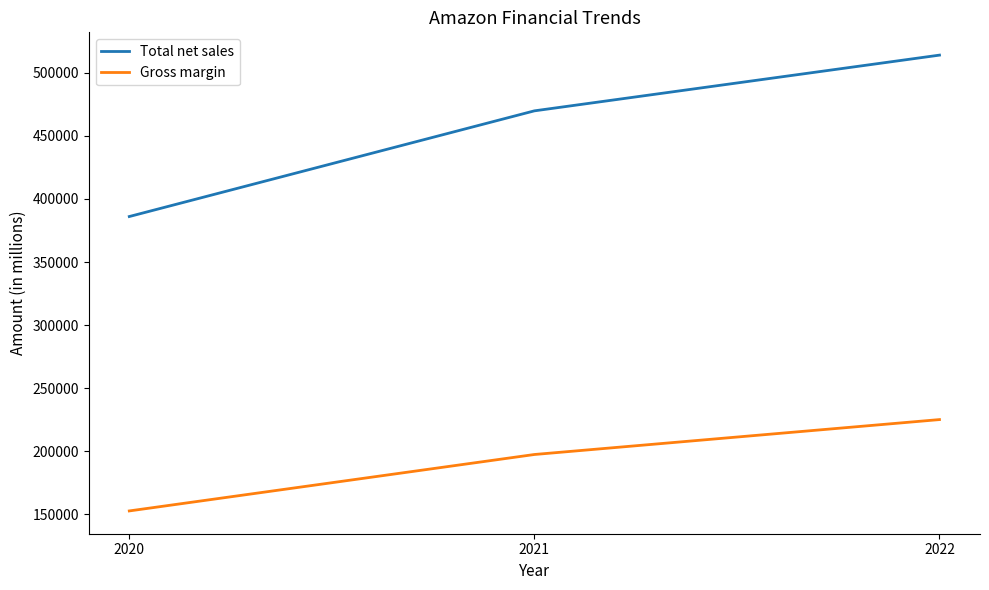

Does the chart display data point markers on the line(s)?

No